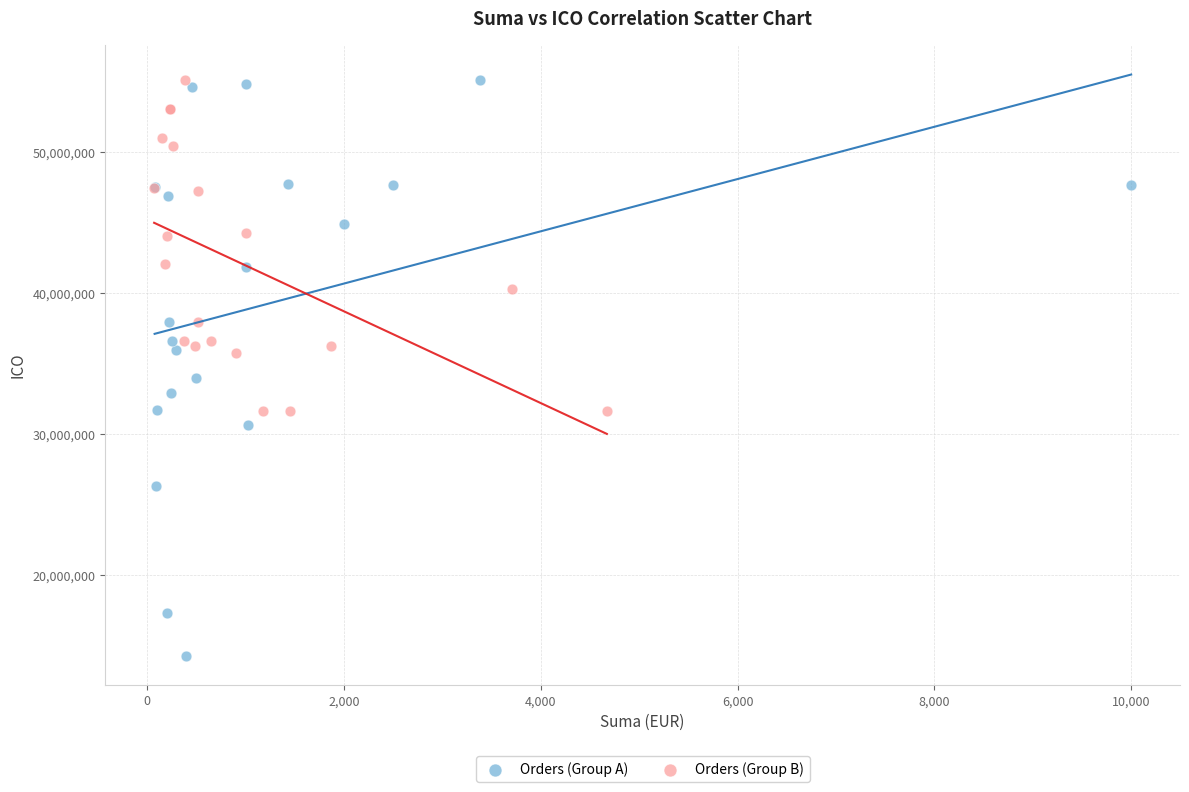

Which series contains the lowest Y value?

Orders (Group A)